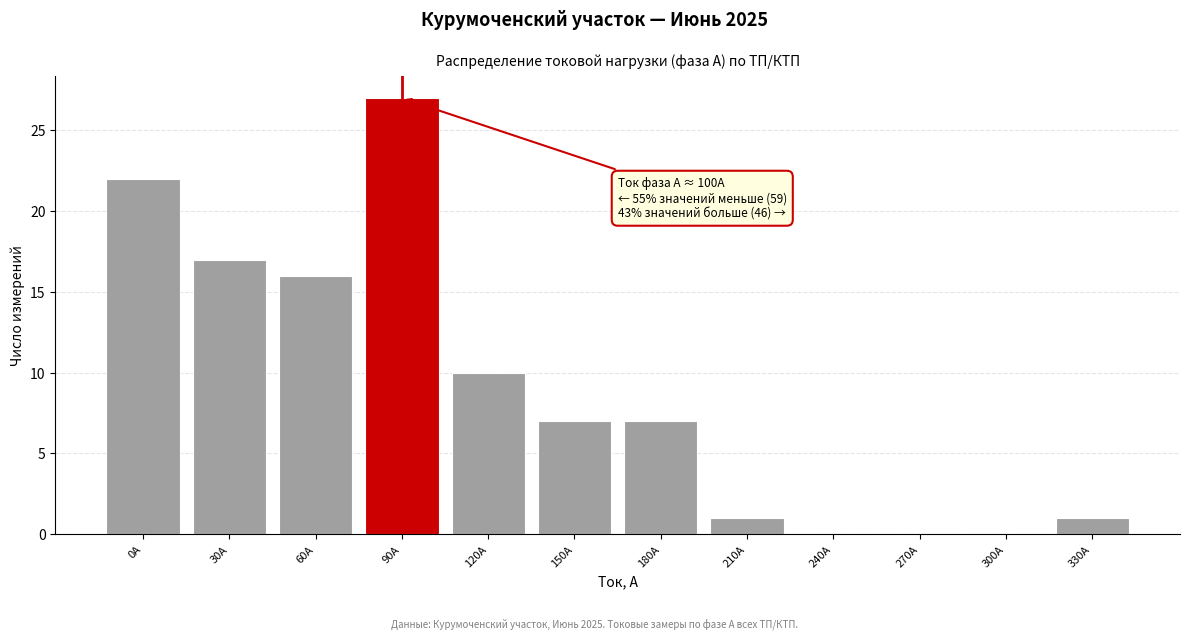

Reading left to right, list all the values displayed in this chart.

0А=22	30А=17	60А=16	90А=27	120А=10	150А=7	180А=7	210А=1	240А=0	270А=0	300А=0	330А=1